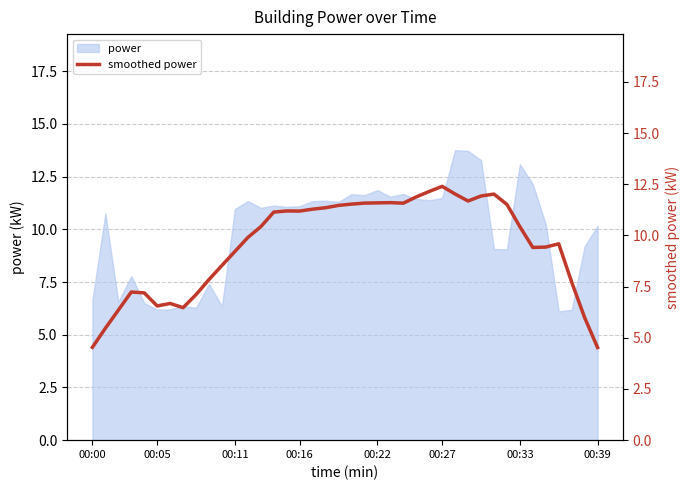

Is it true that the value at 9 is 10.5?

False